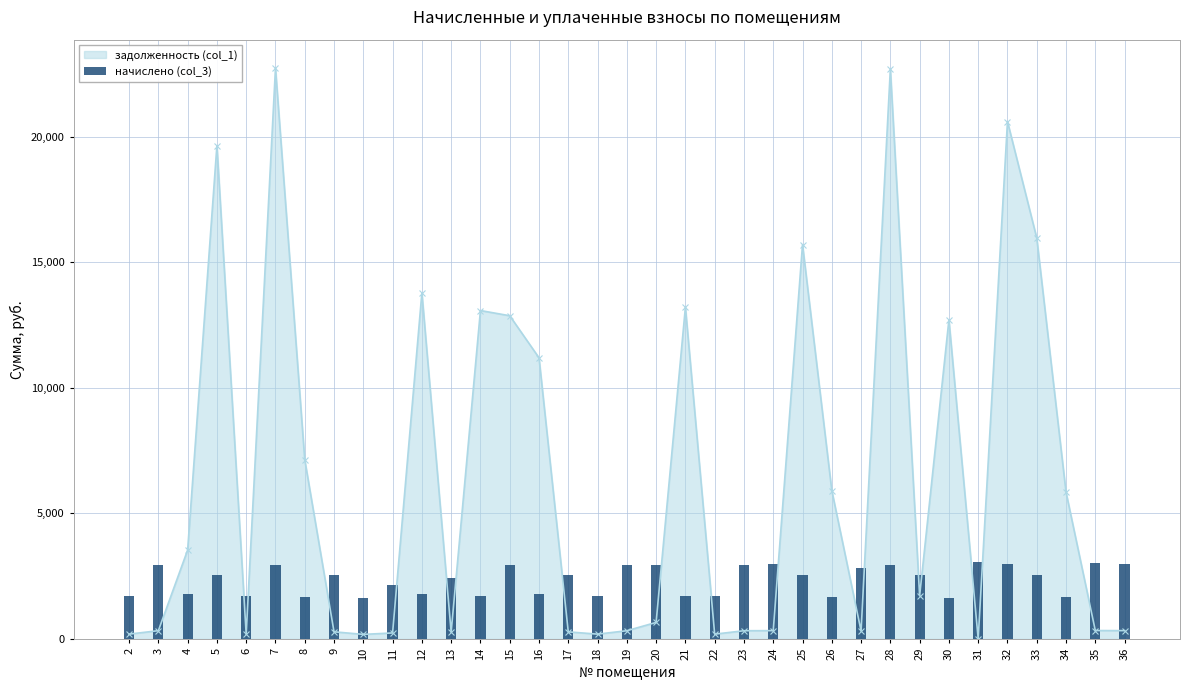

What is the maximum value for задолженность (col_1)?

22740.7